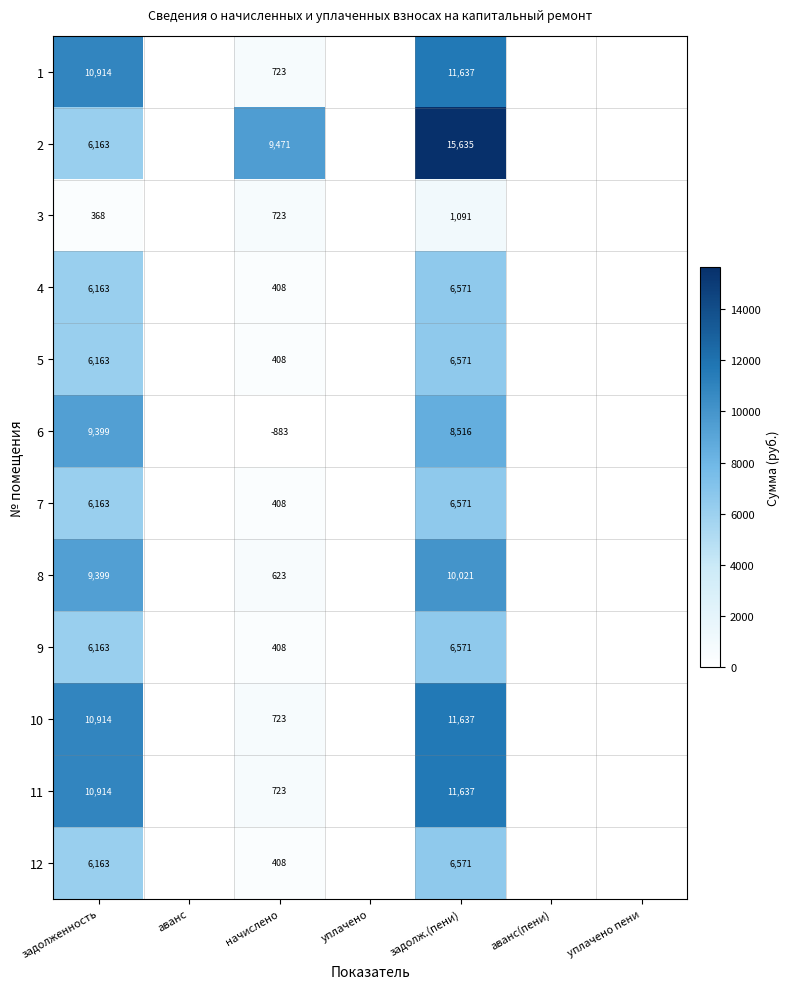

What is the difference between the highest and lowest values at начислено?

10354